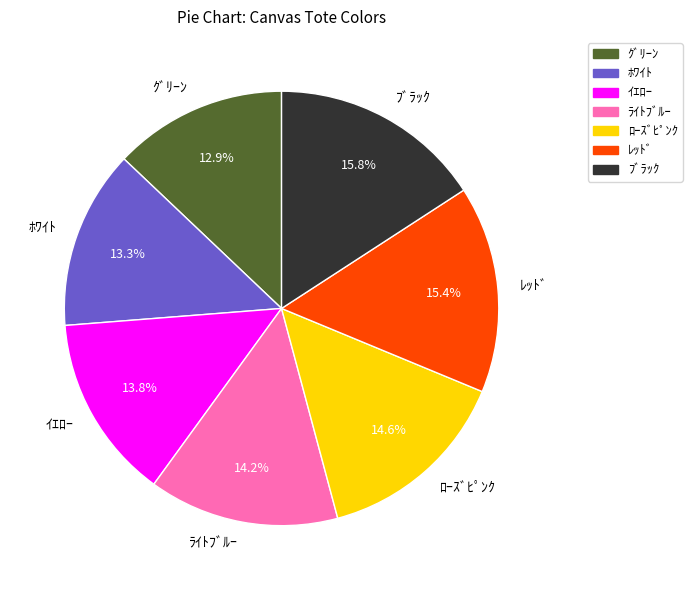

Which has a higher value, ﾎﾜｲﾄ or ﾌﾞﾗｯｸ?

ﾌﾞﾗｯｸ